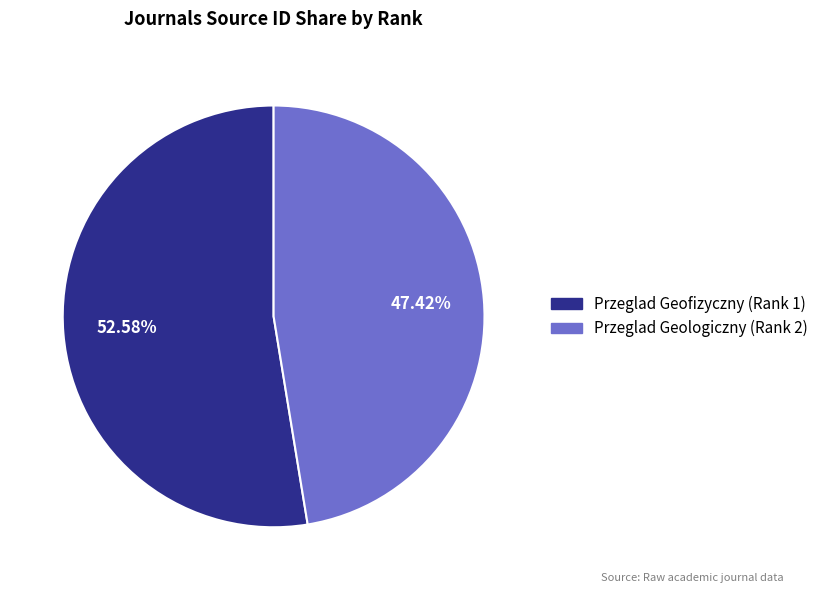

To the nearest percent, what is the difference between the Przeglad Geologiczny (Rank 2) and Przeglad Geofizyczny (Rank 1) slice percentages?

5%